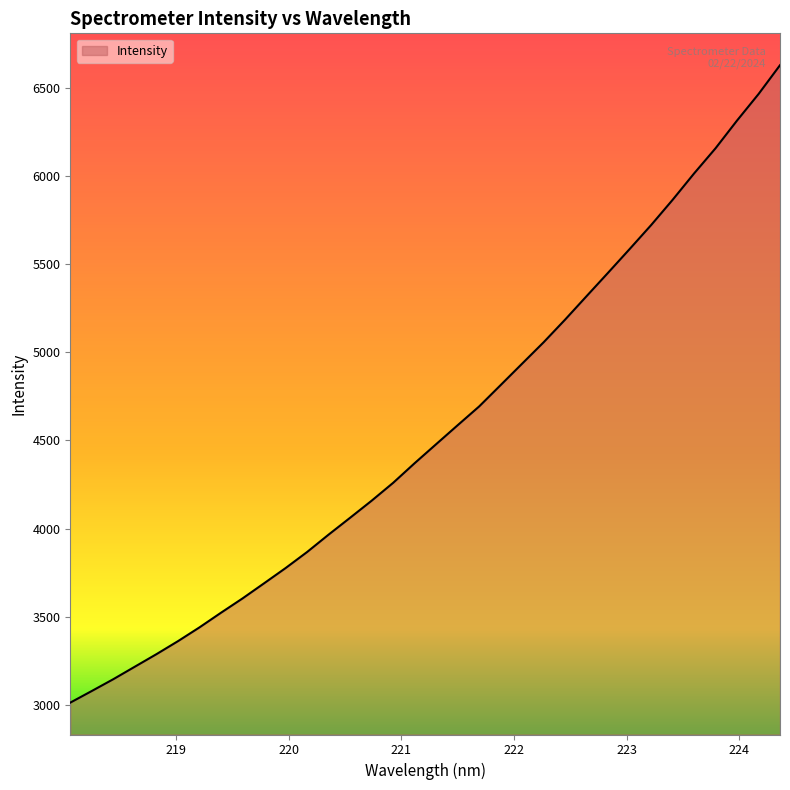

What is the maximum value shown in the chart?

6627.2